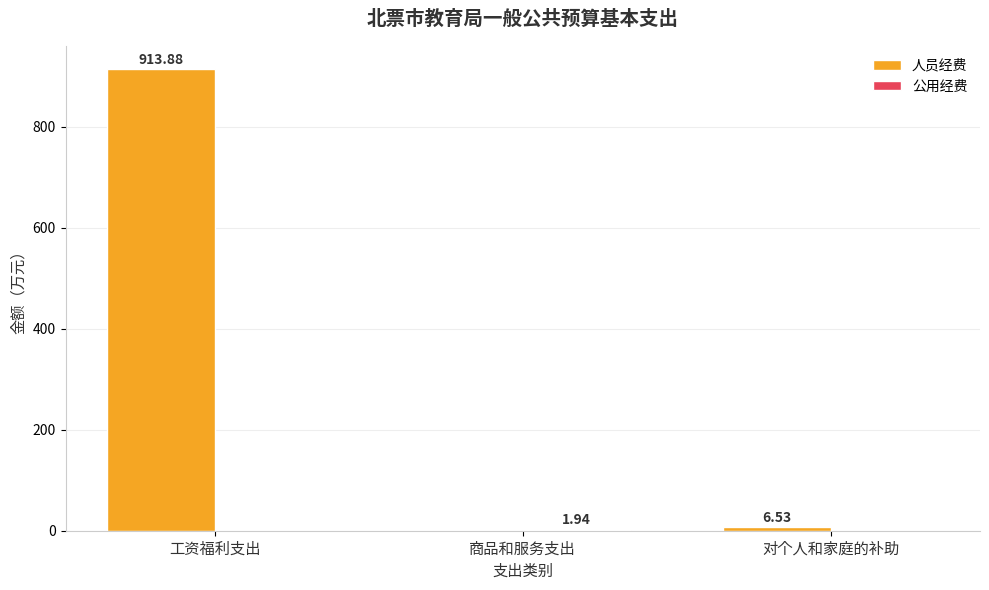

Which category has the highest value across all series?

工资福利支出